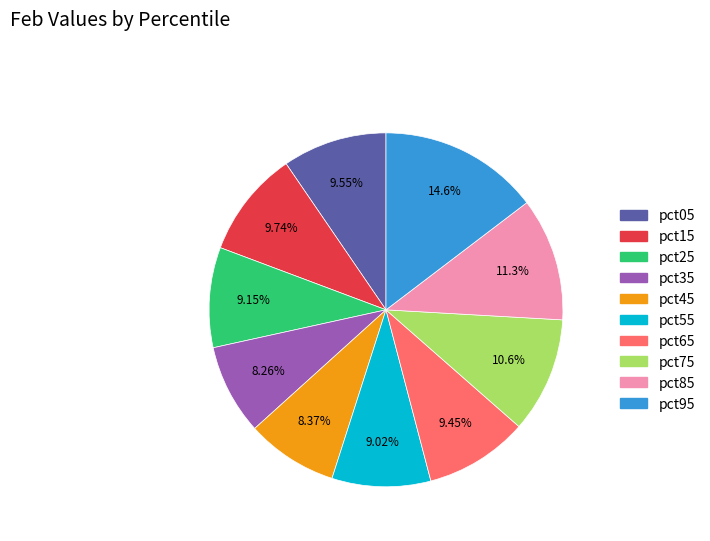

Which has a higher value, pct25 or pct95?

pct95